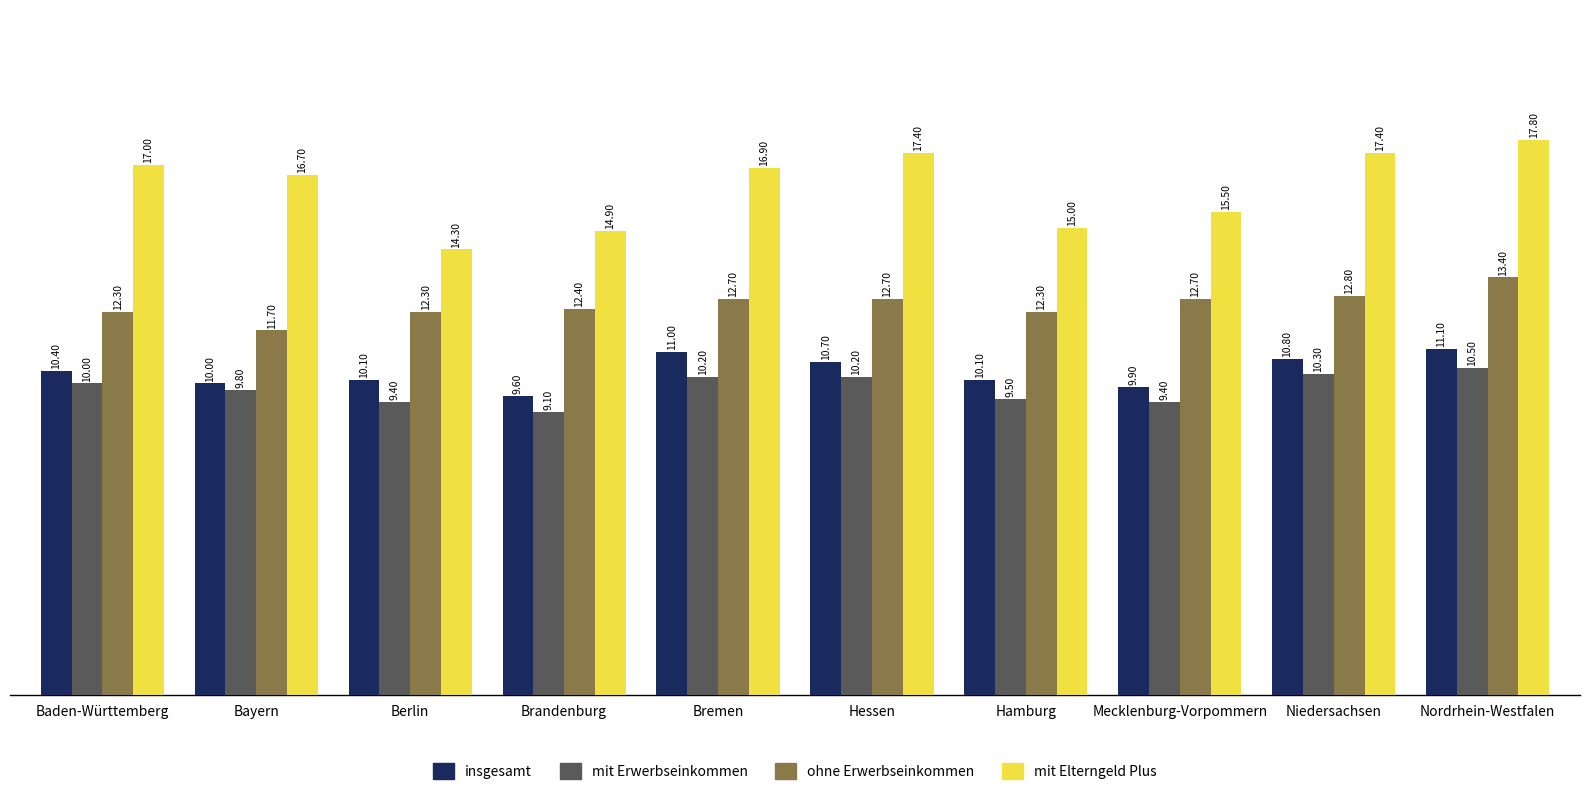

What is the label of the 7th bar from the right?

Brandenburg